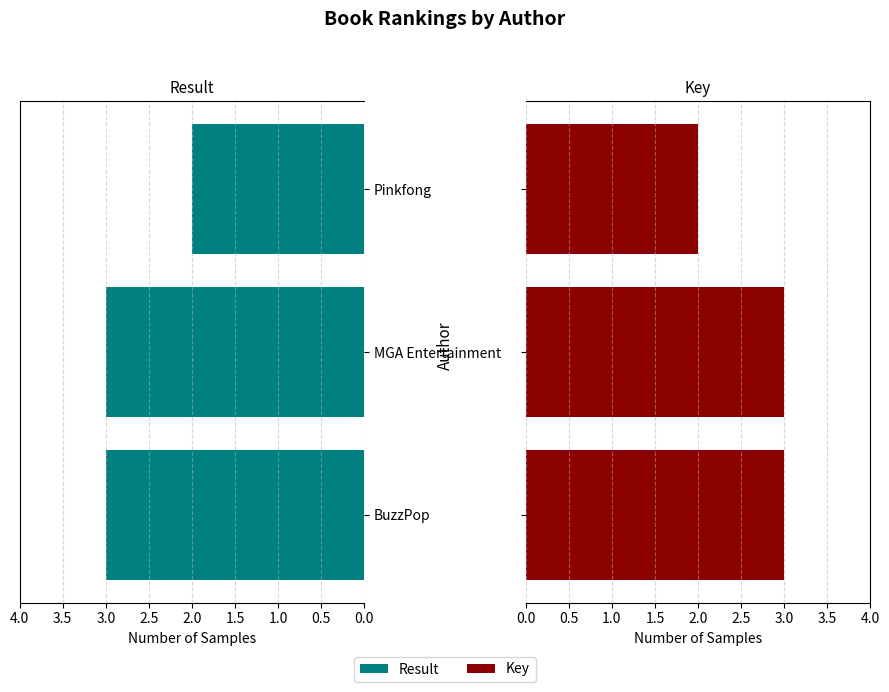

The Key series shows 3 at BuzzPop. True or false?

True